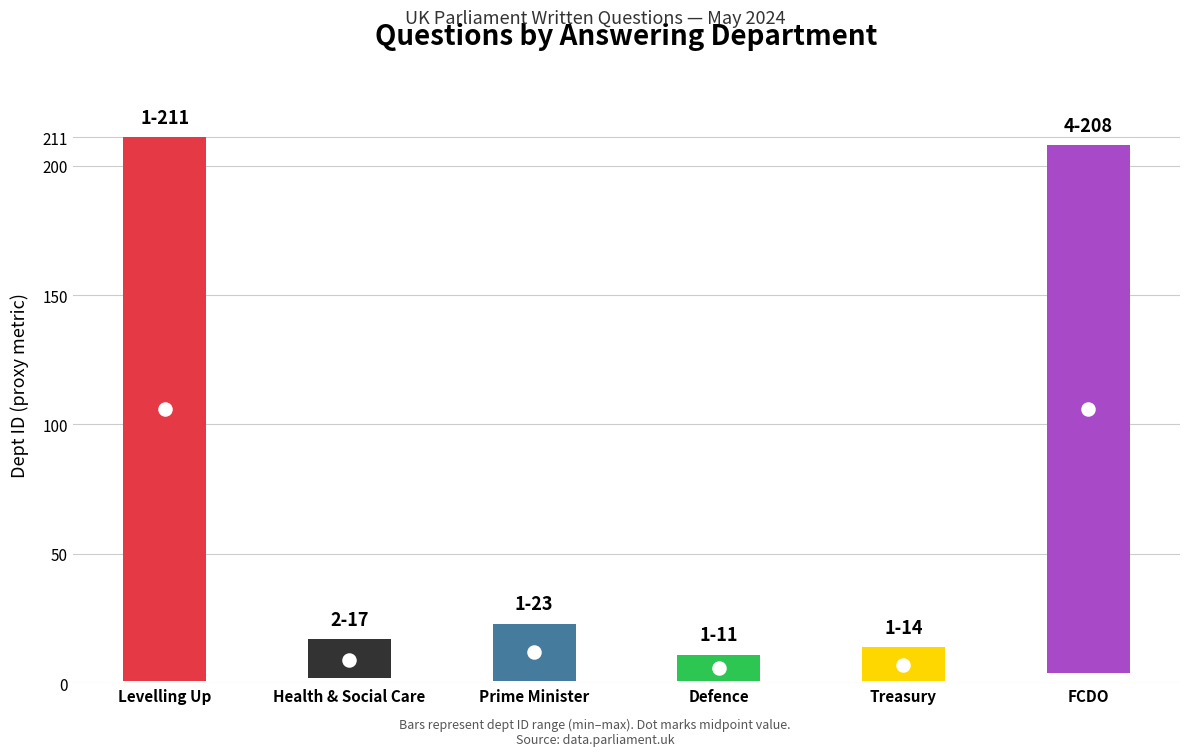

Which series has the widest spread of Y values?

Dept ID